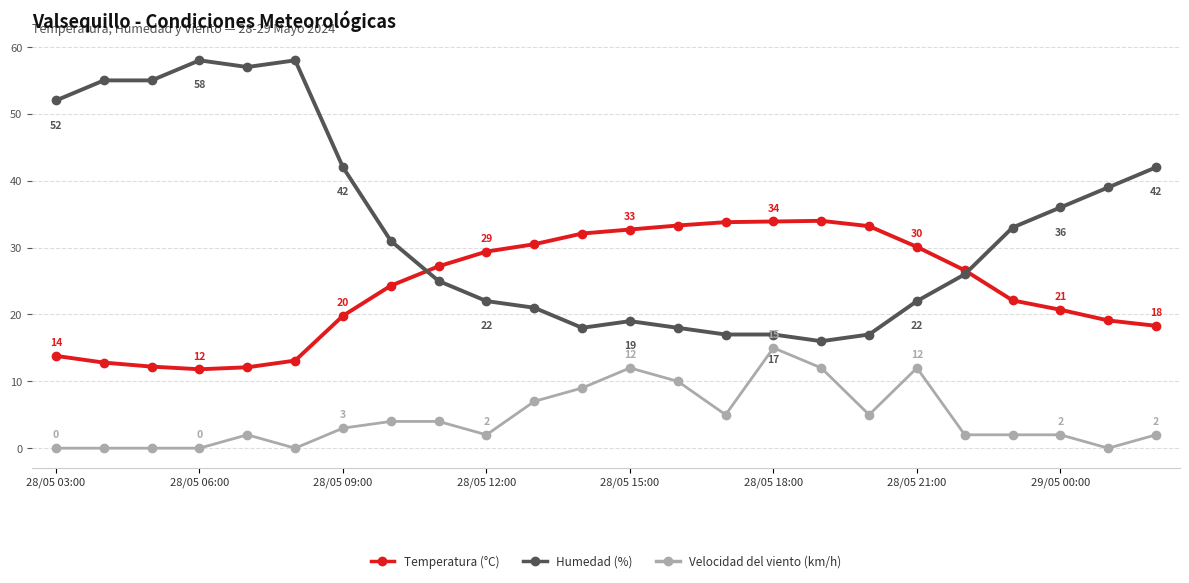

What is the highest value of the Humedad (%) series?

58.0